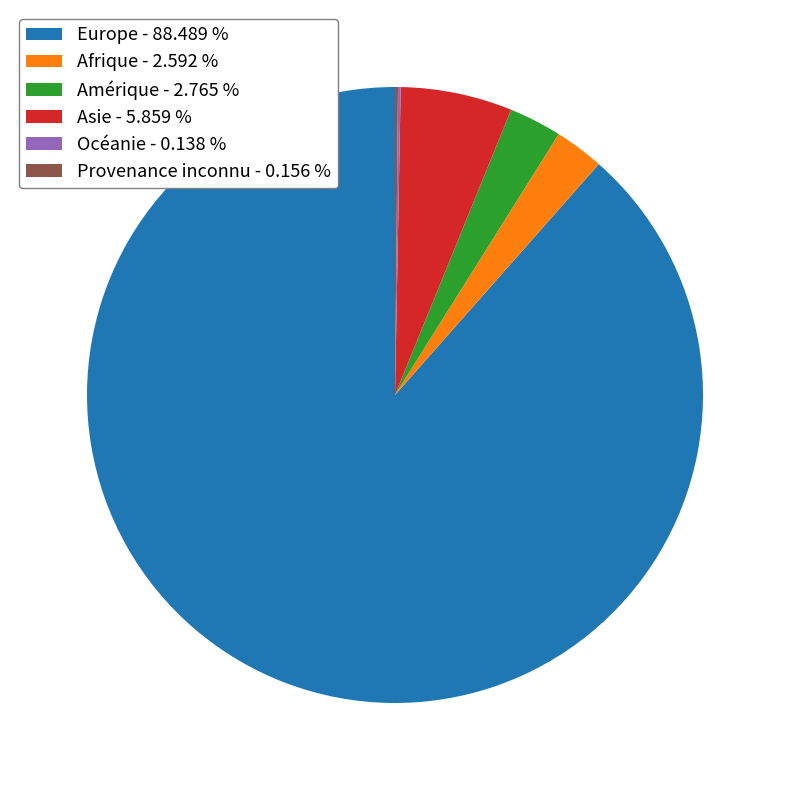

Does any single category account for the majority?

Yes